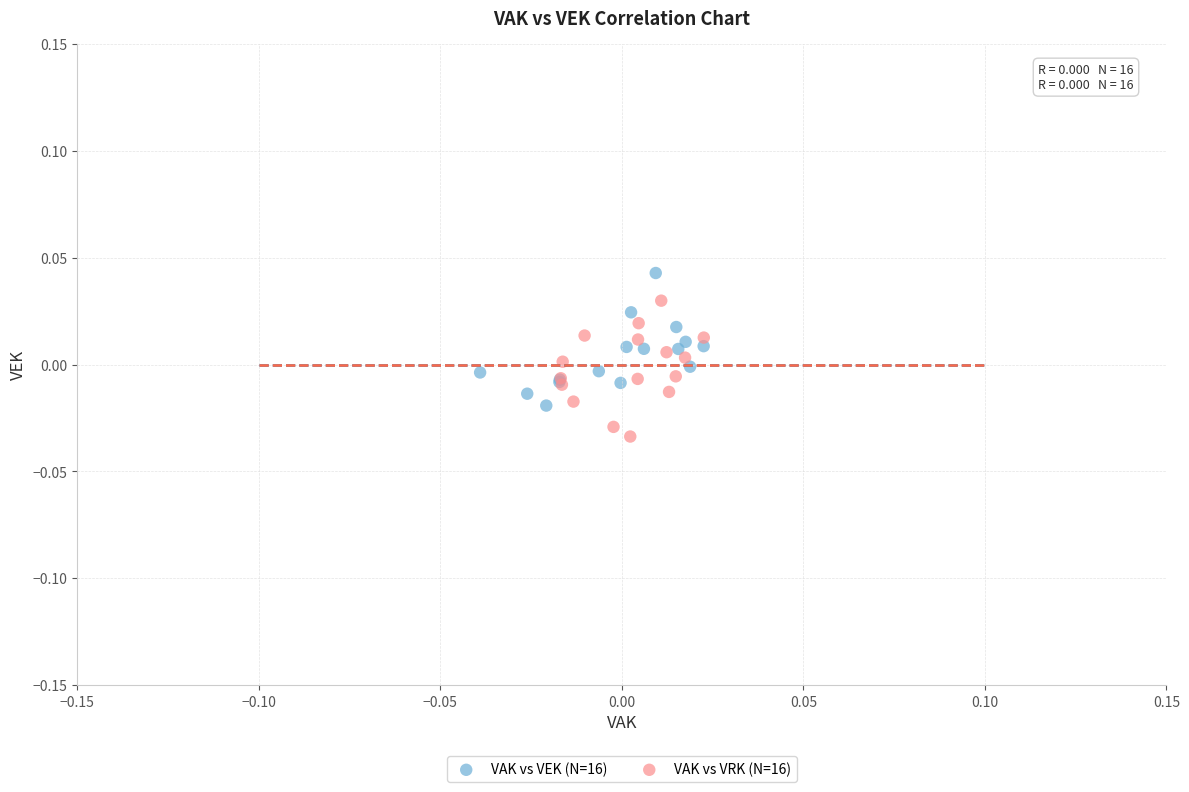

Which series contains the highest Y value?

VAK vs VEK (N=16)